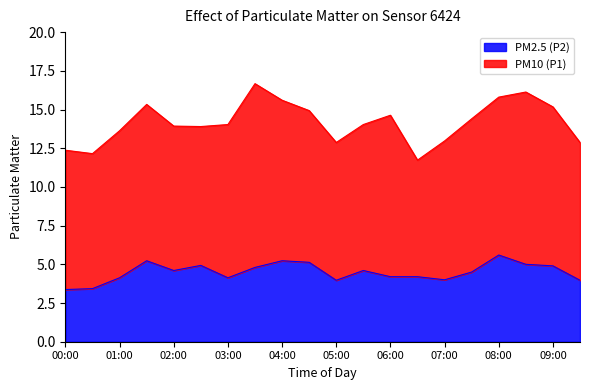

The chart shows a value of 8.7 at 01:30. True or false?

False